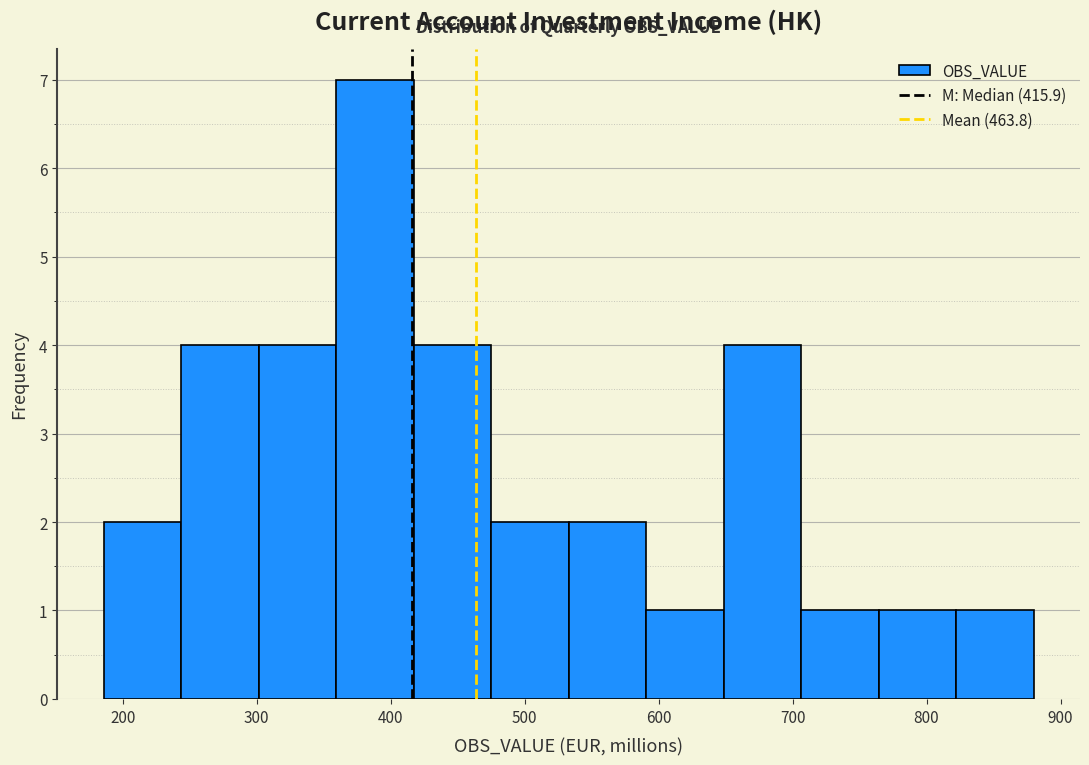

Reading left to right, list every bar in this chart as the range it spans on the x-axis followed by its height. Neither the bar edges nor the heights are printed on the chart, so give them approximately, as read against the axes.

190 to 240: 2
240 to 300: 4
300 to 360: 4
360 to 420: 7
420 to 480: 4
480 to 530: 2
530 to 590: 2
590 to 650: 1
650 to 710: 4
710 to 760: 1
760 to 820: 1
820 to 880: 1